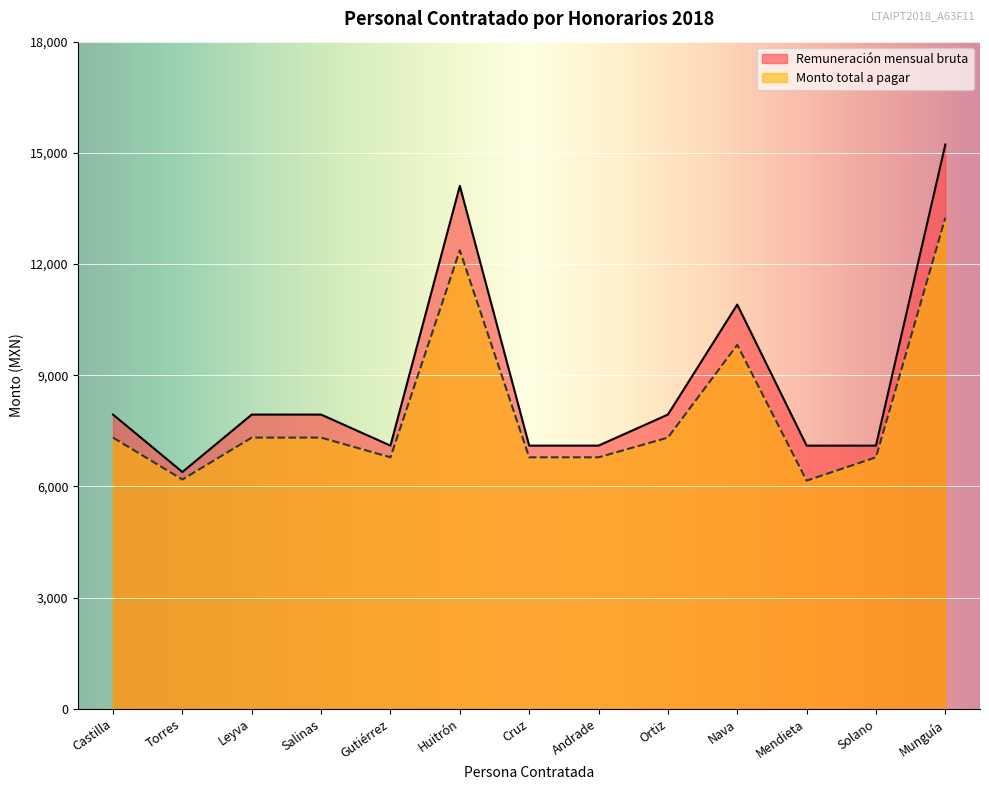

At which category is the sum across all series the highest?

Munguía